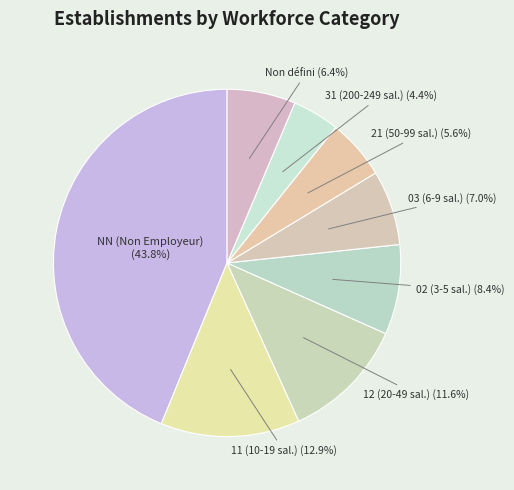

Does any single category account for the majority?

No